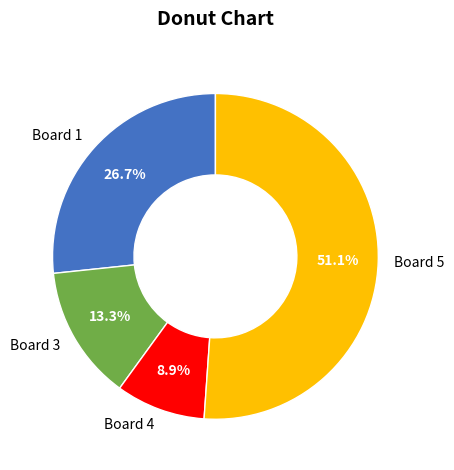

Which slice represents more than half of the pie?

Board 5